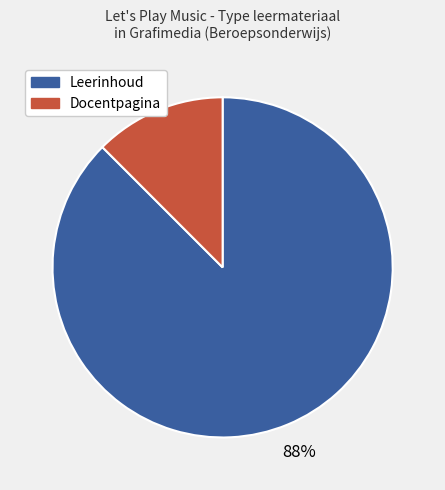

To the nearest percent, what is the average slice percentage?

50%